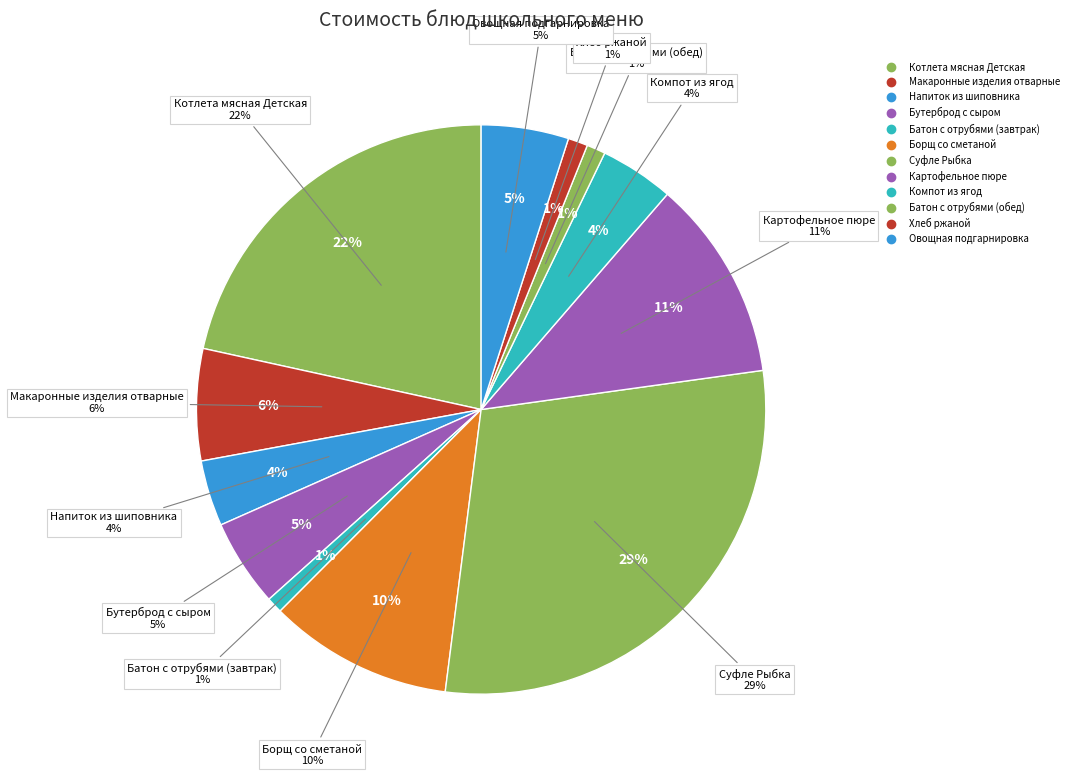

Does Напиток из шиповника account for over 50% of the chart?

No